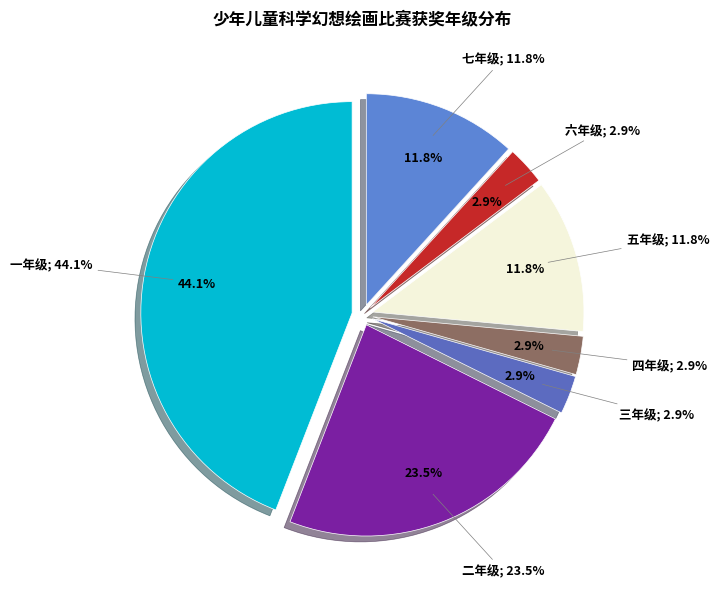

Which category has the biggest portion of the pie?

一年级